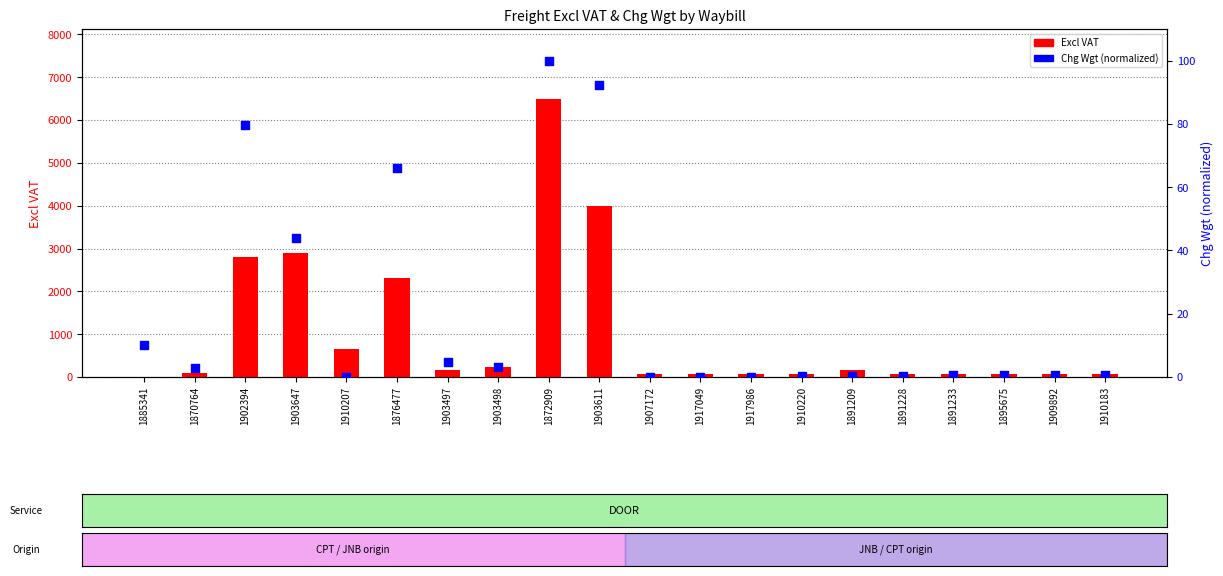

Which series contains the highest Y value?

Excl VAT